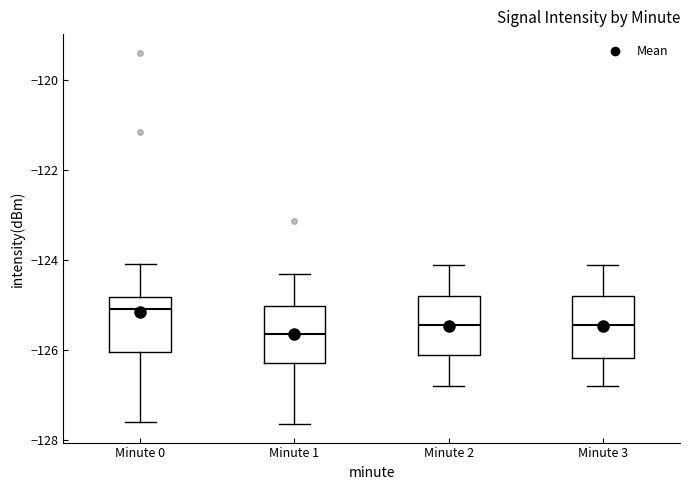

Reading left to right, read every box against the y-axis: the position of its median line, the range the box covers, and the ends of its whiskers. The values are not printed on the chart, so give them approximately, as read against the axis.

Minute 0: median -125.0, box -126.0 to -124.8, whiskers -127.6 to -124.0
Minute 1: median -125.6, box -126.2 to -125.0, whiskers -127.6 to -124.2
Minute 2: median -125.4, box -126.0 to -124.8, whiskers -126.8 to -124.0
Minute 3: median -125.4, box -126.2 to -124.8, whiskers -126.8 to -124.0